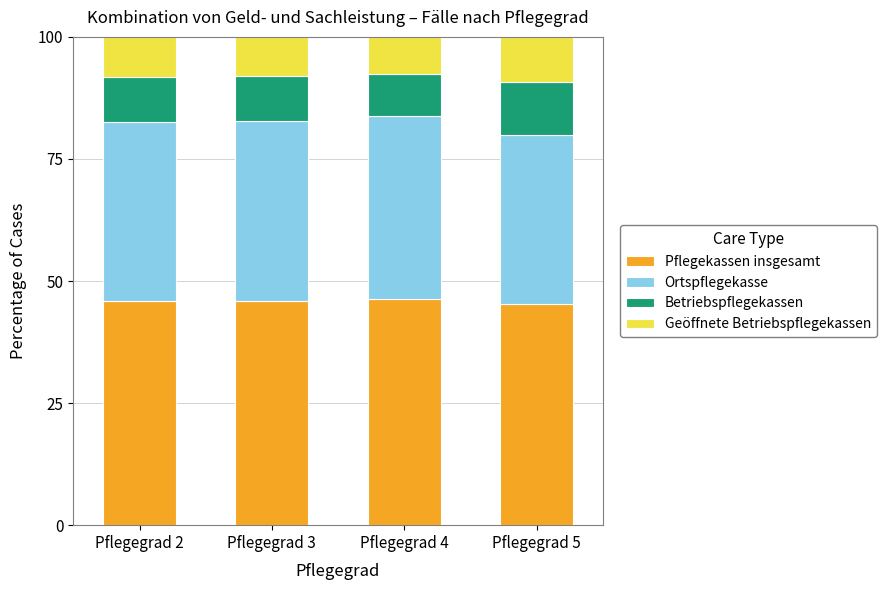

What is the maximum value for Pflegekassen insgesamt?

46.2